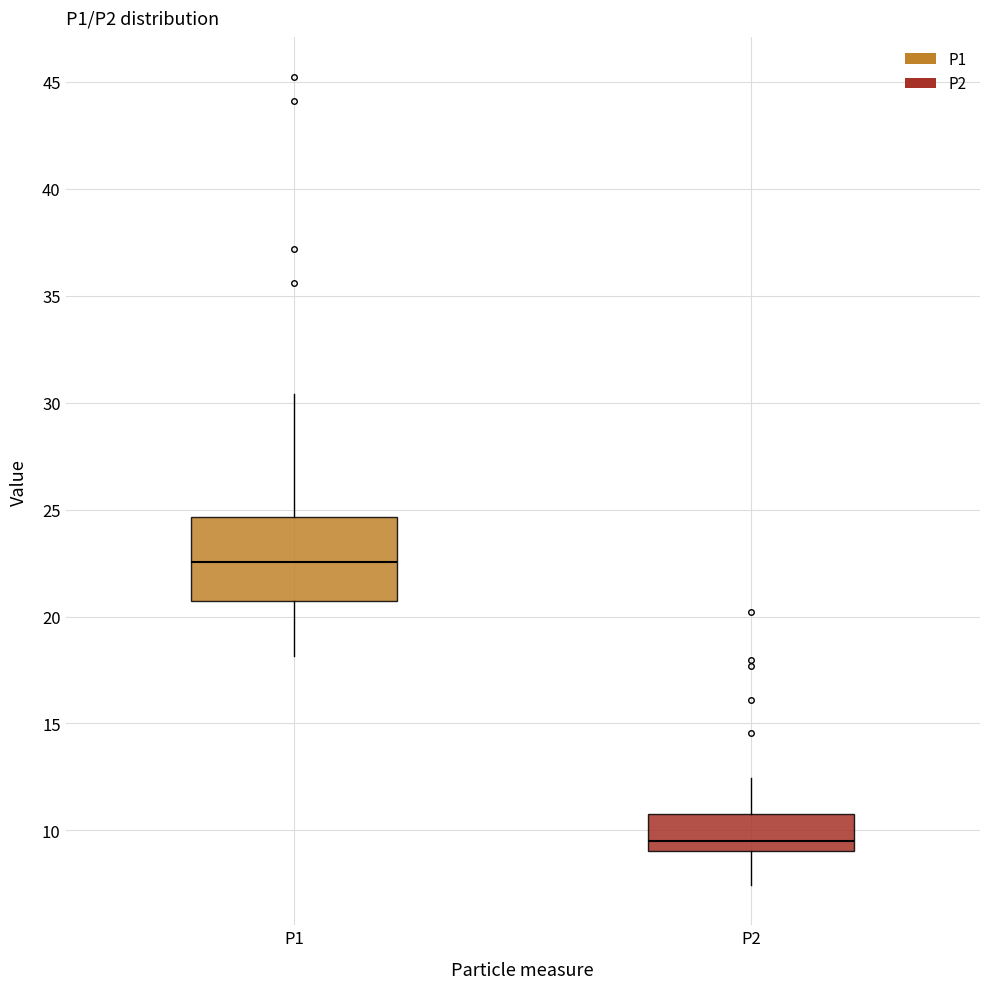

Reading left to right, read every box against the y-axis: the position of its median line, the range the box covers, and the ends of its whiskers. The values are not printed on the chart, so give them approximately, as read against the axis.

P1: median 22.5, box 20.5 to 24.5, whiskers 18.0 to 30.5
P2: median 9.5, box 9.0 to 11.0, whiskers 7.5 to 12.5